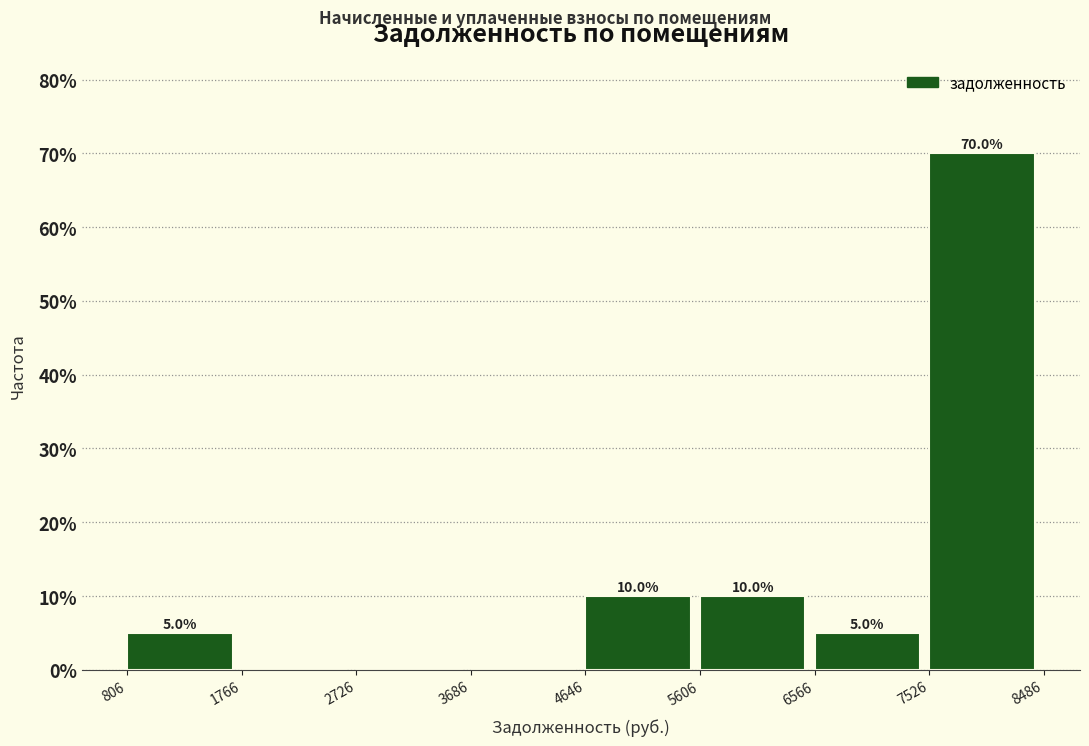

Which range on the x-axis has the tallest bar?

7526 to 8486